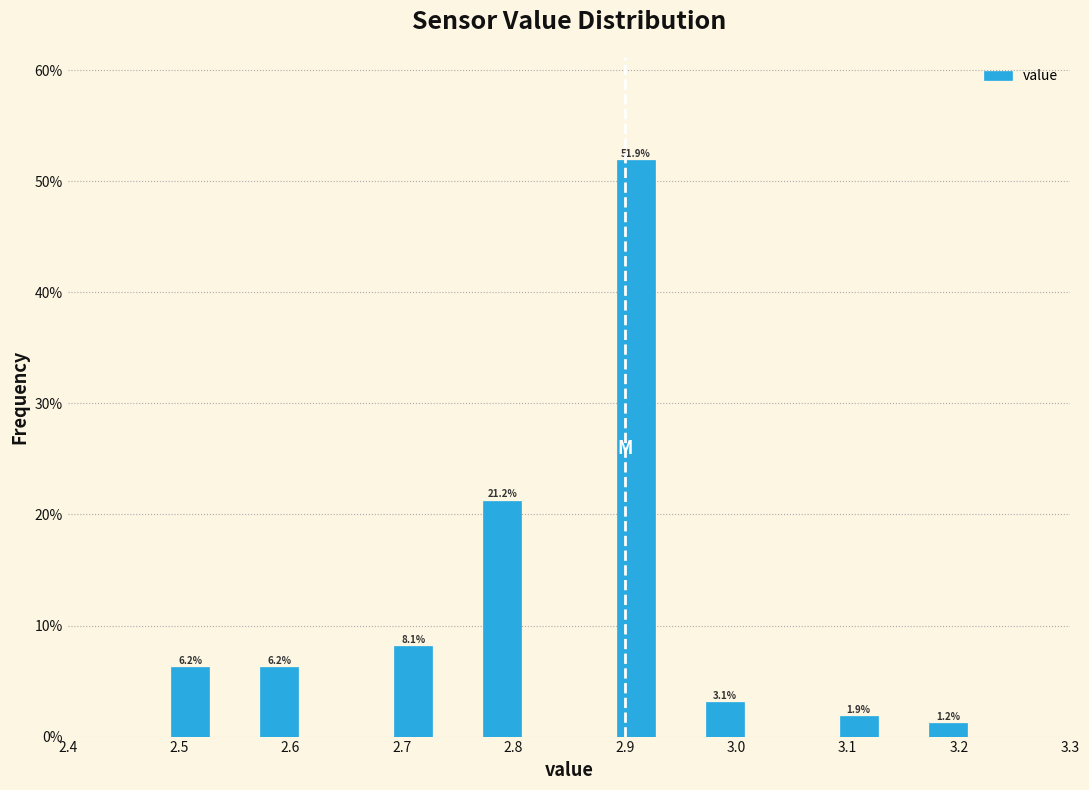

Which range on the x-axis has the tallest bar?

2.89 to 2.93